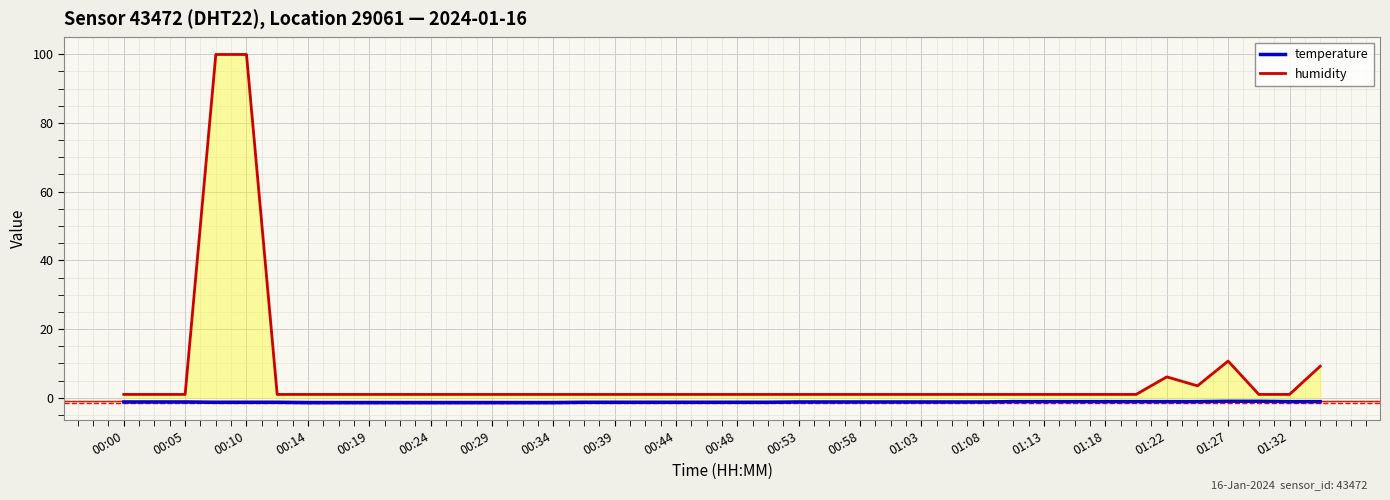

What is the highest value of the humidity series?

99.9